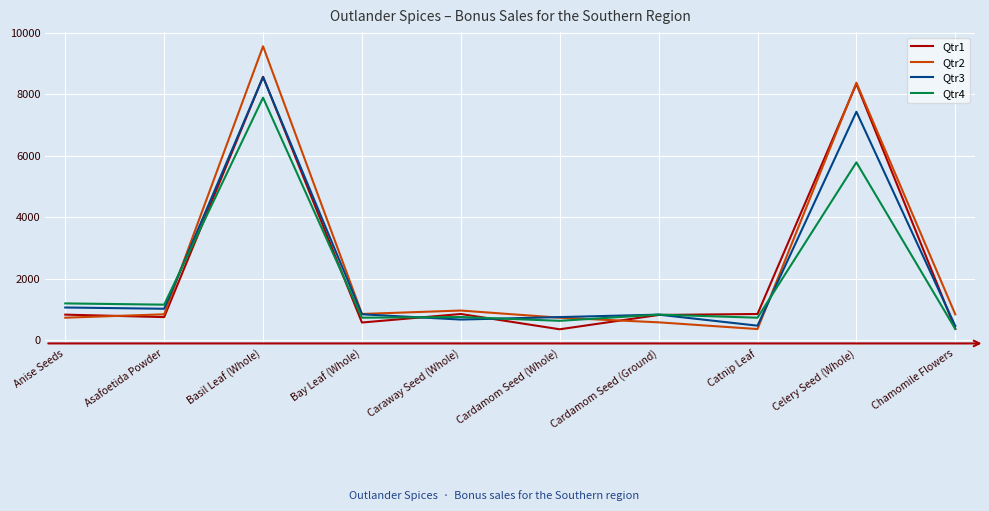

Which label corresponds to the largest value in the chart?

Basil Leaf (Whole)